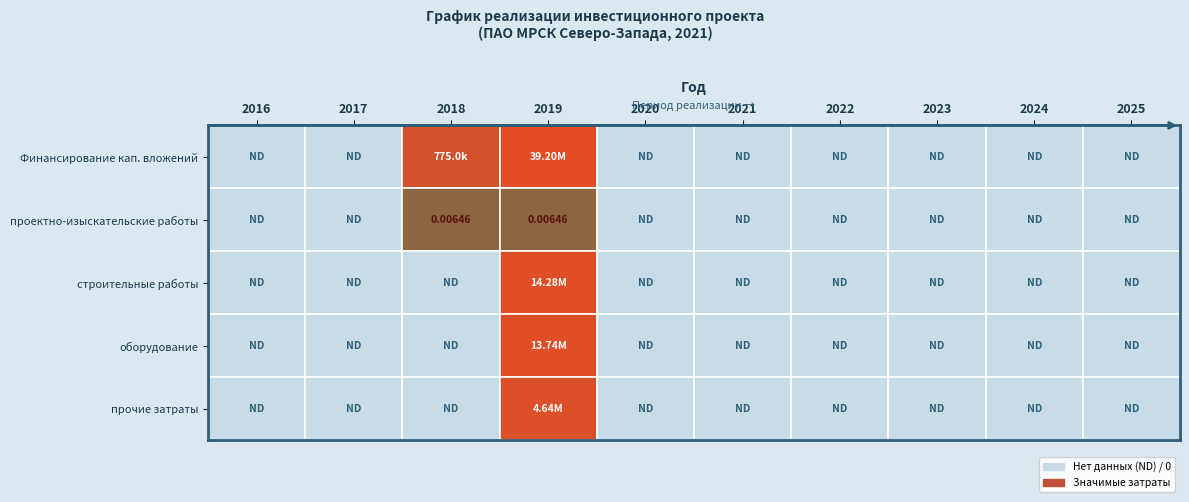

How many values in the проектно-изыскательские работы series exceed 0?

2